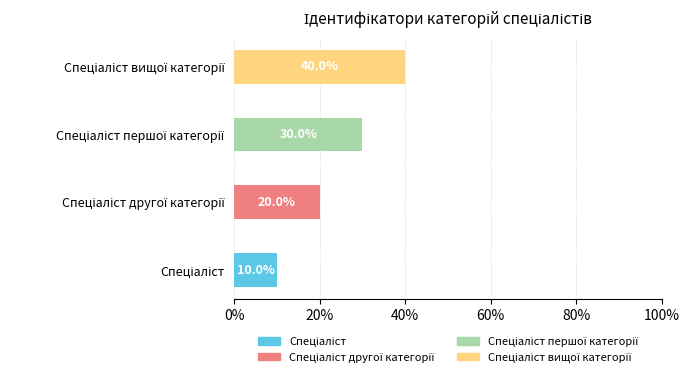

Rank the categories by value from lowest to highest.

Спеціаліст, Спеціаліст другої категорії, Спеціаліст першої категорії, Спеціаліст вищої категорії